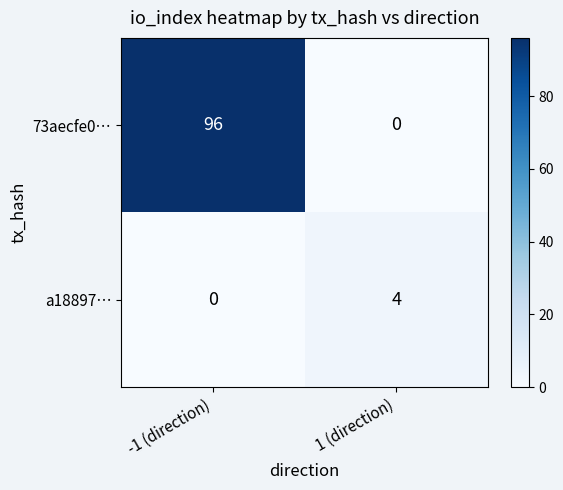

At which category is the sum across all series the highest?

-1 (direction)